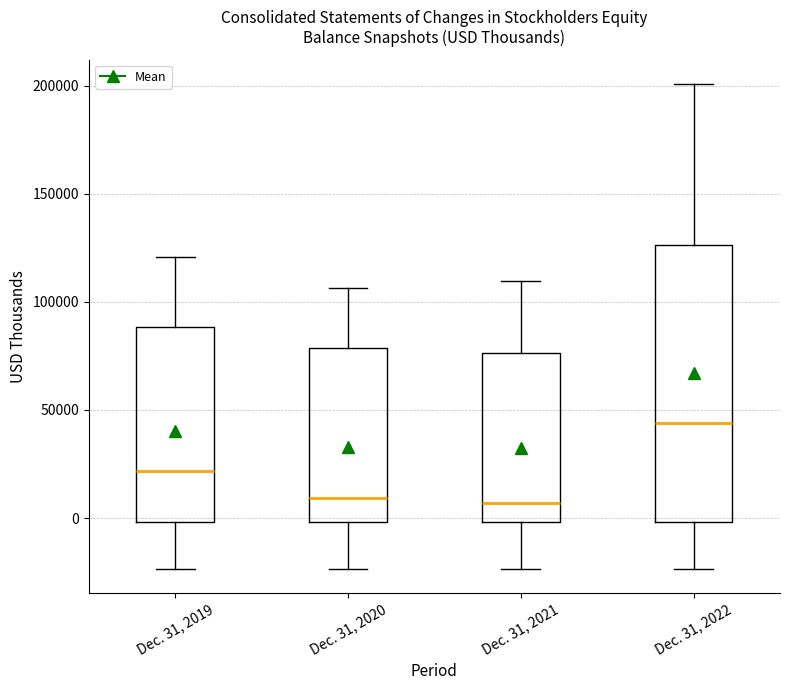

Which box is the tallest, from its lower edge to its upper edge?

Dec. 31, 2022